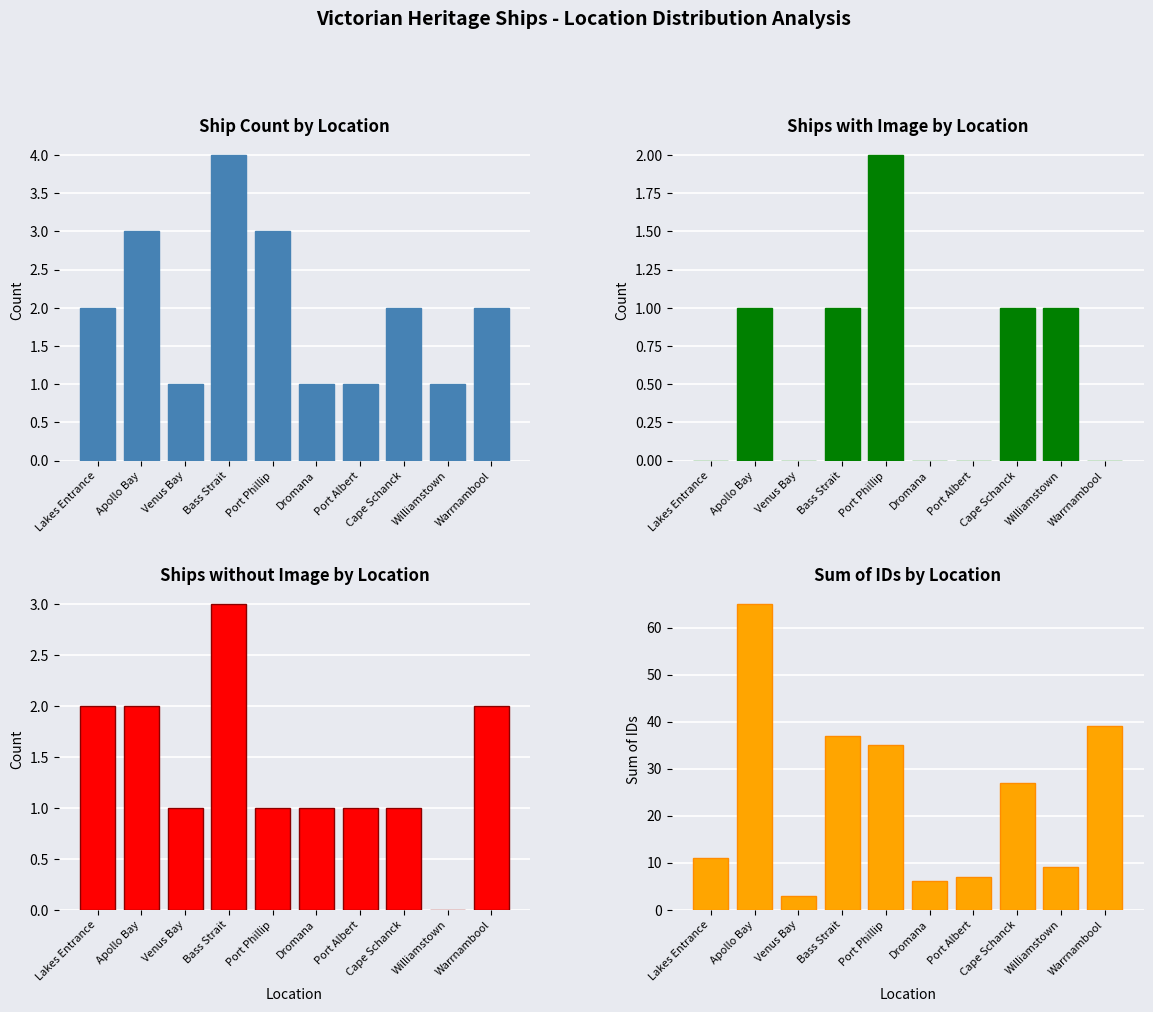

How many bars are there in total?

40